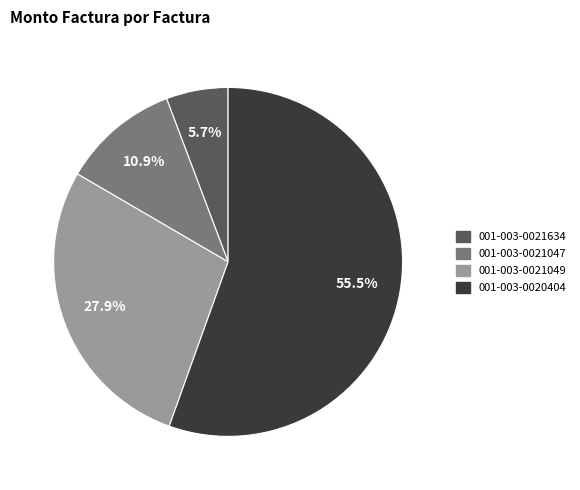

Is there any slice that represents more than half of the pie?

Yes